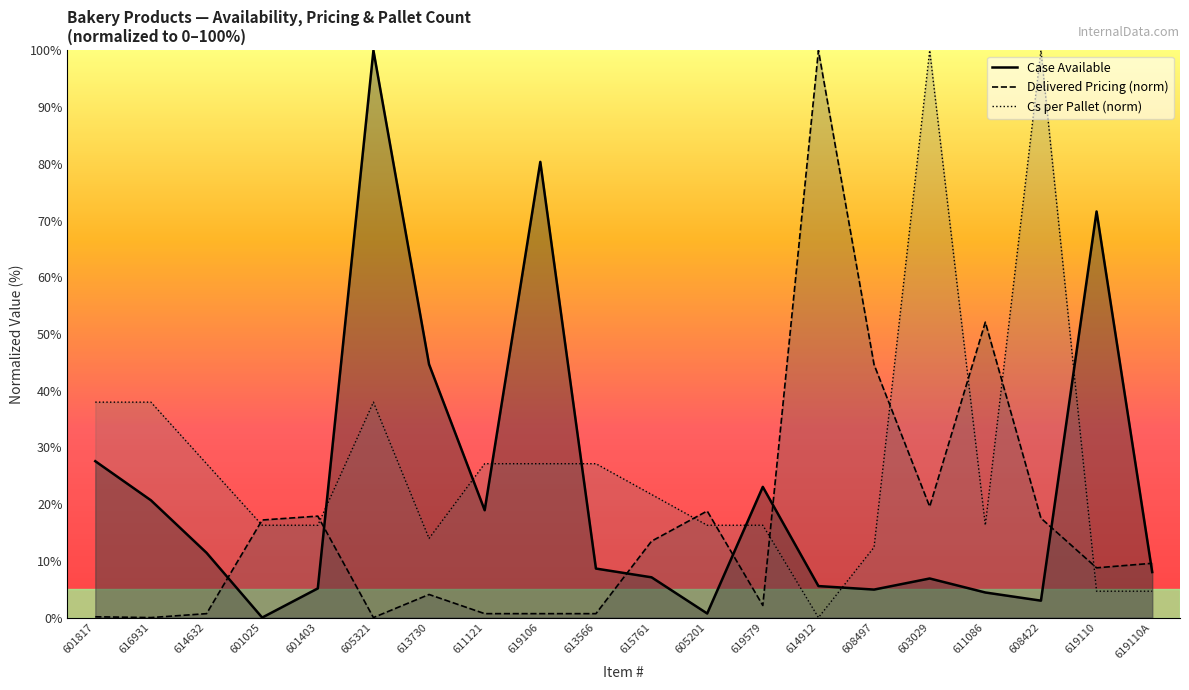

What is the average value of the Cs per Pallet series?

28.1